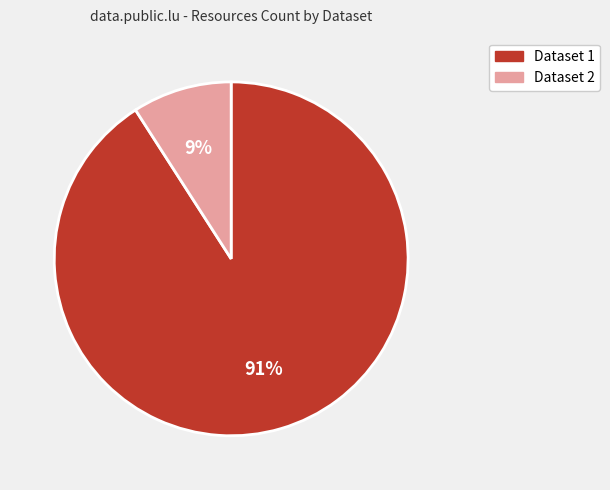

What percentage is the Dataset 2 slice, to the nearest percent?

9%